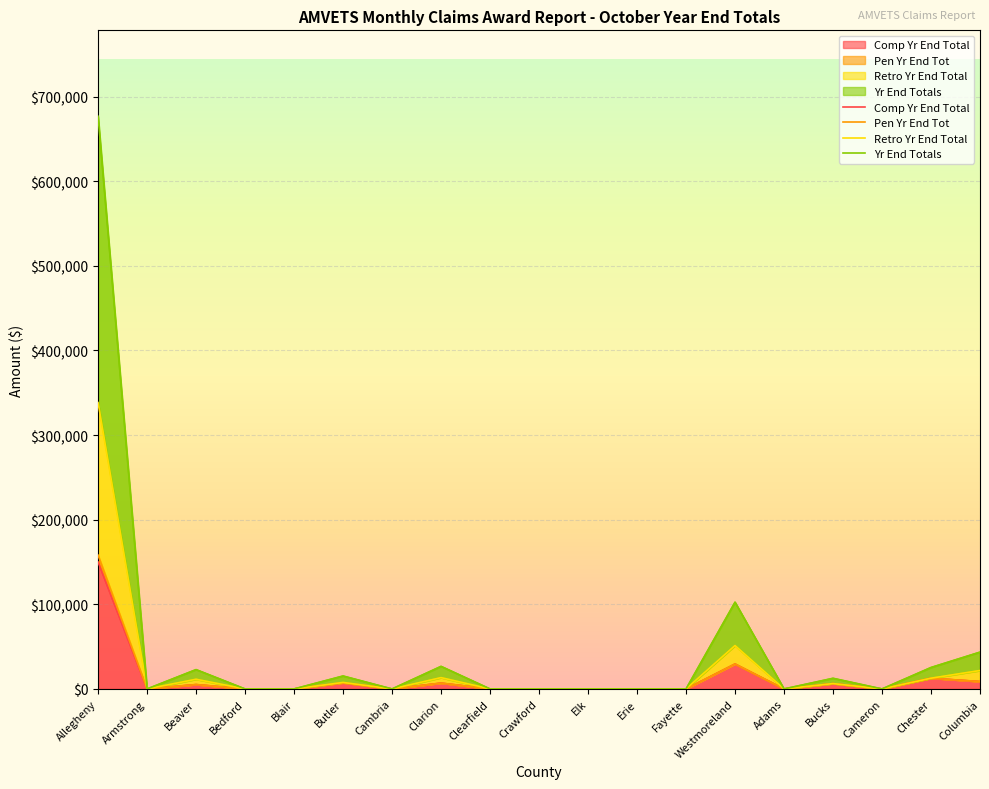

How many values in Pen Yr End Tot are above zero?

8